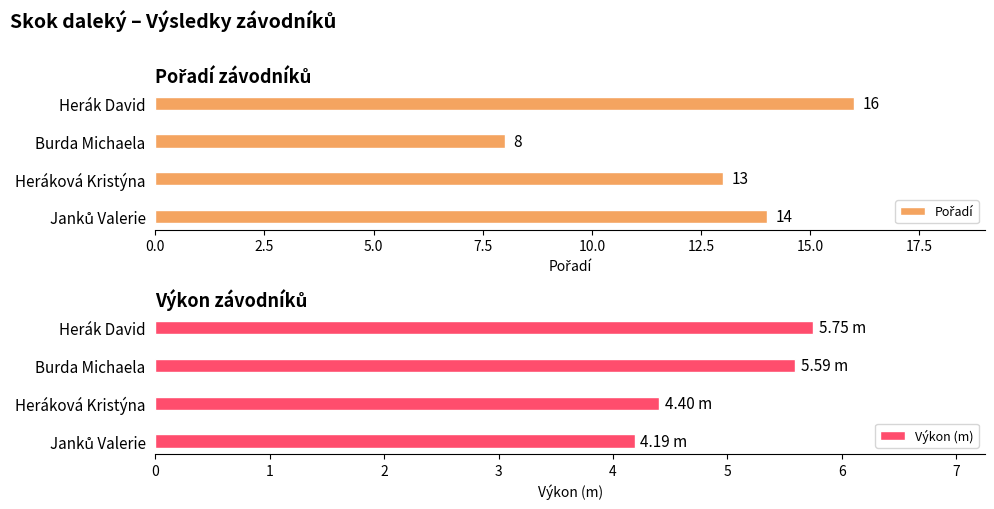

What is the average value of the Výkon (m) series?

5.0